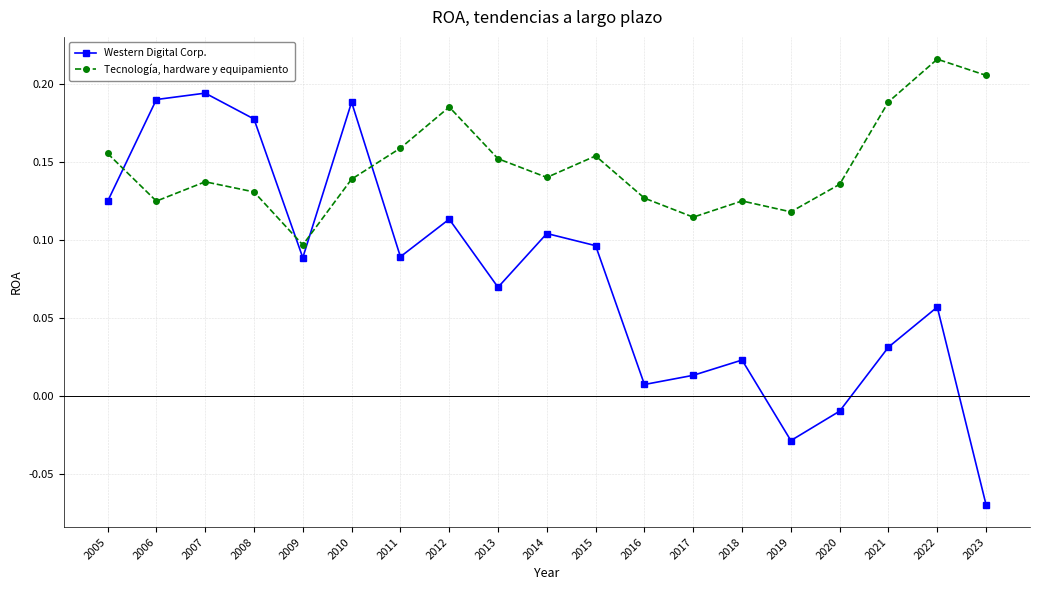

Does the chart have visible grid lines?

Yes